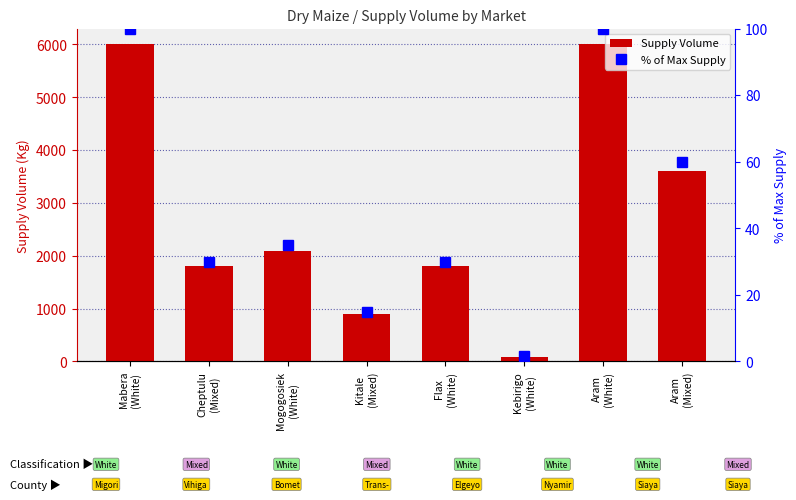

Between Kitale
(Mixed) and Cheptulu
(Mixed), which is larger?

Cheptulu
(Mixed)